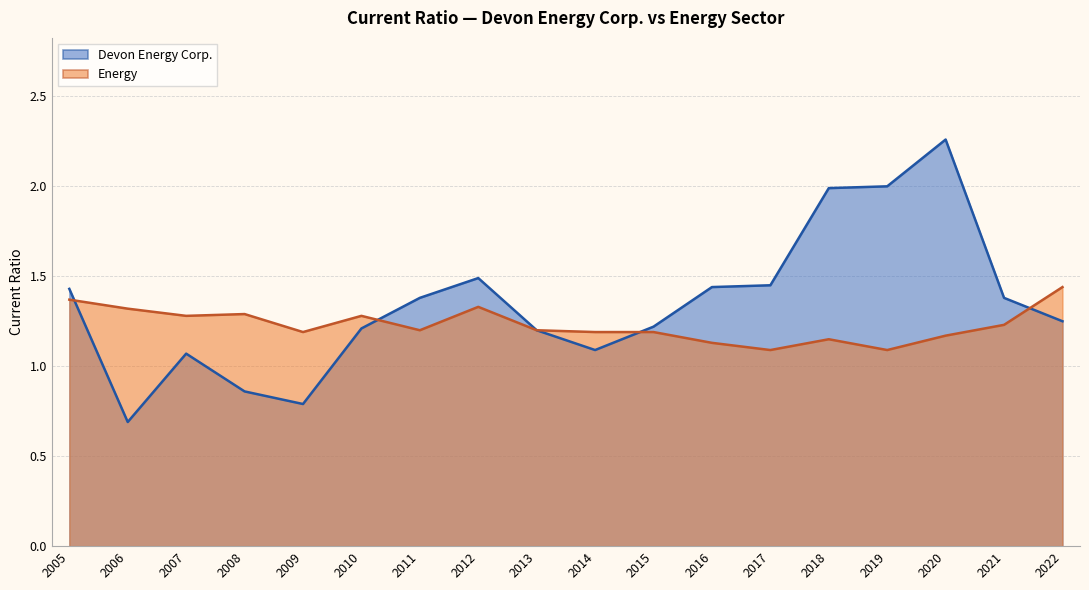

The value of Energy at 2016 is 1.1. True or false?

True